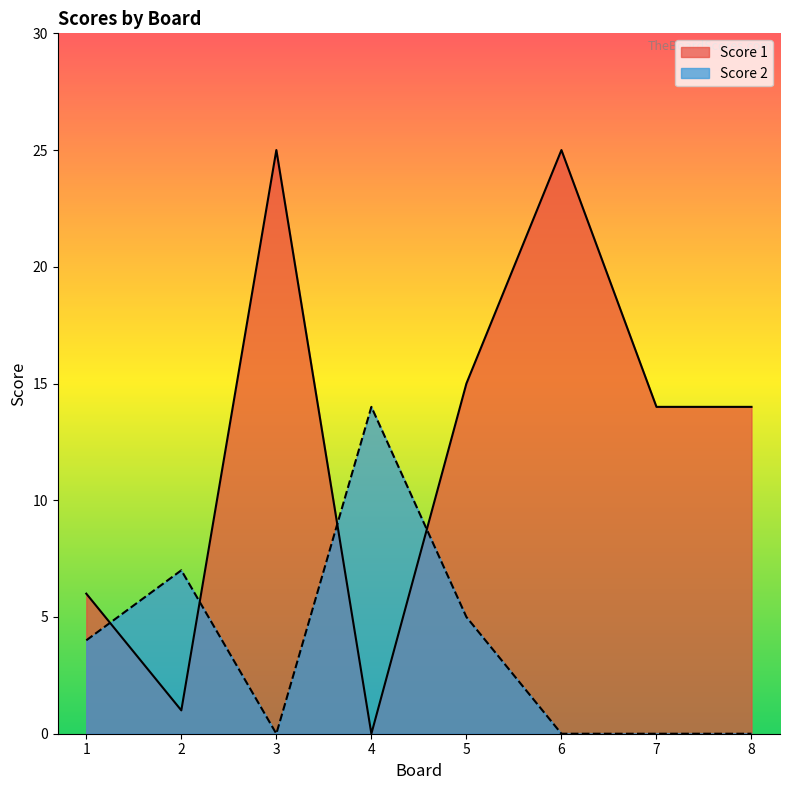

Reading left to right, list all the values displayed in this chart.

Score 1: 1=6	2=1	3=25	4=0	5=15	6=25	7=14	8=14
Score 2: 1=4	2=7	3=0	4=14	5=5	6=0	7=0	8=0